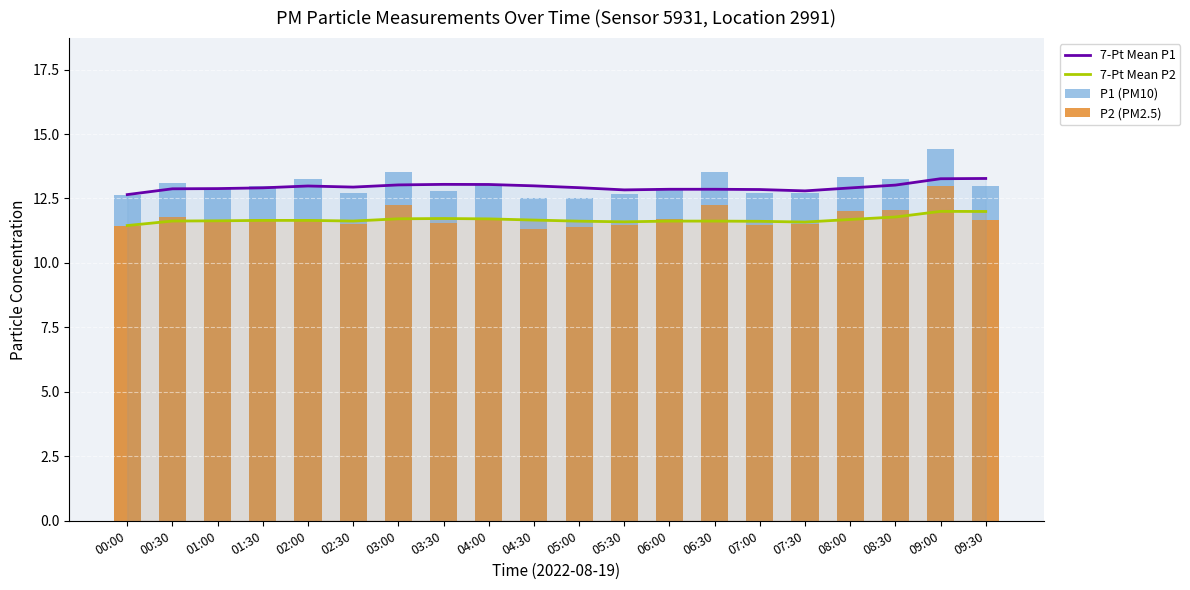

Reading right to left, list all the values displayed in this chart.

7-Pt Mean P1: 09:30=13.3	09:00=13.3	08:30=13.0	08:00=12.9	07:30=12.8	07:00=12.8	06:30=12.9	06:00=12.9	05:30=12.8	05:00=12.9	04:30=13.0	04:00=13.0	03:30=13.0	03:00=13.0	02:30=12.9	02:00=13.0	01:30=12.9	01:00=12.9	00:30=12.9	00:00=12.7
7-Pt Mean P2: 09:30=12.0	09:00=12.0	08:30=11.8	08:00=11.7	07:30=11.6	07:00=11.6	06:30=11.6	06:00=11.6	05:30=11.6	05:00=11.6	04:30=11.7	04:00=11.7	03:30=11.7	03:00=11.7	02:30=11.6	02:00=11.6	01:30=11.6	01:00=11.6	00:30=11.6	00:00=11.4
P1 (PM10): 09:30=13.0	09:00=14.4	08:30=13.3	08:00=13.3	07:30=12.7	07:00=12.7	06:30=13.5	06:00=12.9	05:30=12.7	05:00=12.5	04:30=12.5	04:00=13.1	03:30=12.8	03:00=13.5	02:30=12.7	02:00=13.3	01:30=13.0	01:00=12.9	00:30=13.1	00:00=12.7
P2 (PM2.5): 09:30=11.7	09:00=13.0	08:30=12.1	08:00=12.0	07:30=11.5	07:00=11.5	06:30=12.2	06:00=11.7	05:30=11.5	05:00=11.4	04:30=11.3	04:00=11.7	03:30=11.5	03:00=12.2	02:30=11.5	02:00=11.7	01:30=11.7	01:00=11.7	00:30=11.8	00:00=11.4